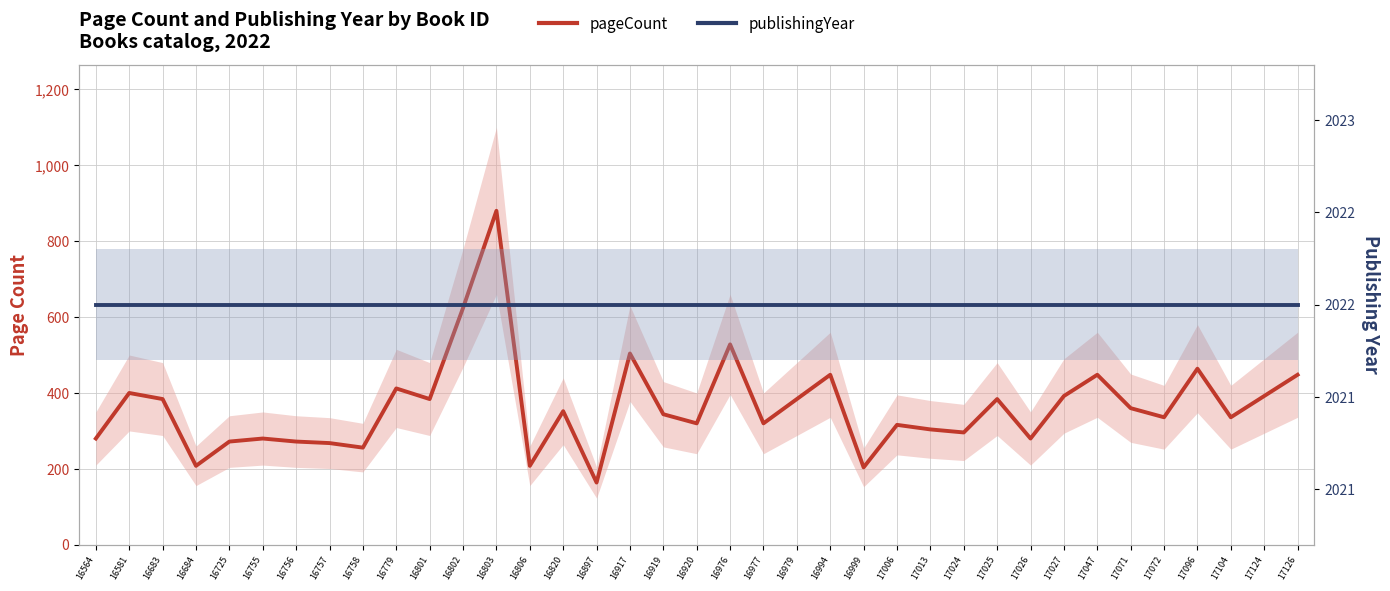

Reading left to right, transcribe all the data shown in this chart.

pageCount: 16564=280	16581=400	16683=384	16684=208	16725=272	16755=280	16756=272	16757=268	16758=256	16779=412	16801=384	16802=624	16803=880	16806=208	16820=352	16897=164	16917=504	16919=344	16920=320	16976=528	16977=320	16979=384	16994=448	16999=204	17006=316	17013=304	17024=296	17025=384	17026=280	17027=392	17047=448	17071=360	17072=336	17096=464	17104=336	17124=392	17126=448
publishingYear: 16564=2022	16581=2022	16683=2022	16684=2022	16725=2022	16755=2022	16756=2022	16757=2022	16758=2022	16779=2022	16801=2022	16802=2022	16803=2022	16806=2022	16820=2022	16897=2022	16917=2022	16919=2022	16920=2022	16976=2022	16977=2022	16979=2022	16994=2022	16999=2022	17006=2022	17013=2022	17024=2022	17025=2022	17026=2022	17027=2022	17047=2022	17071=2022	17072=2022	17096=2022	17104=2022	17124=2022	17126=2022